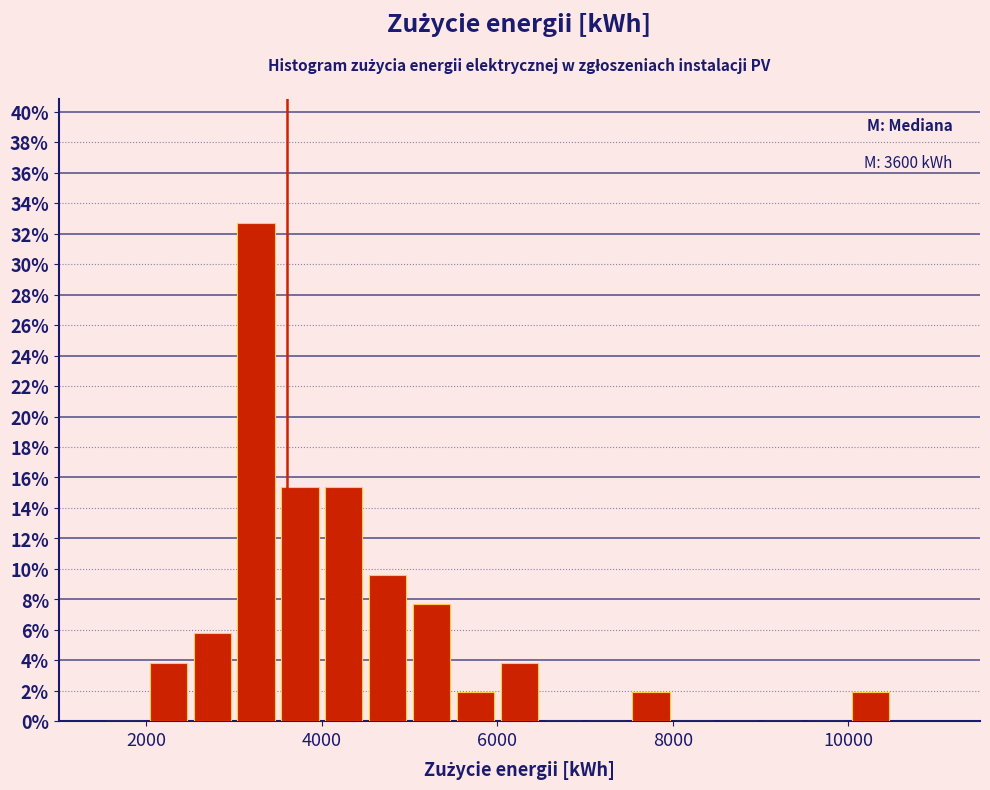

Read against the x-axis, roughly where is the centre of the tallest bar?

3200